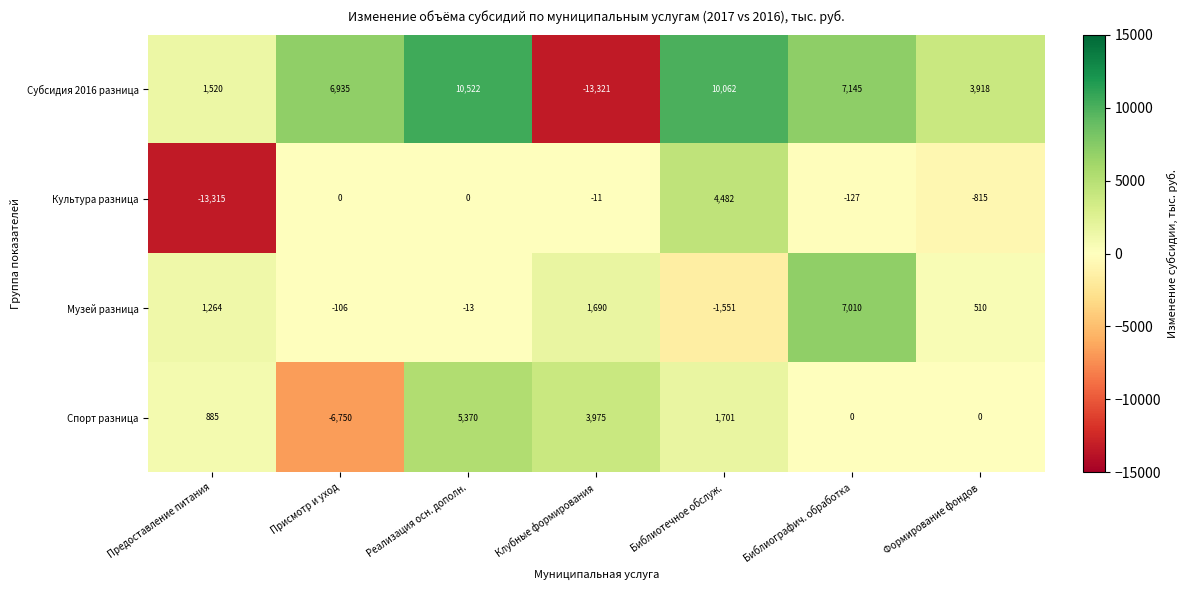

At which label is Субсидия 2016 разница closest to -1399?

Предоставление питания